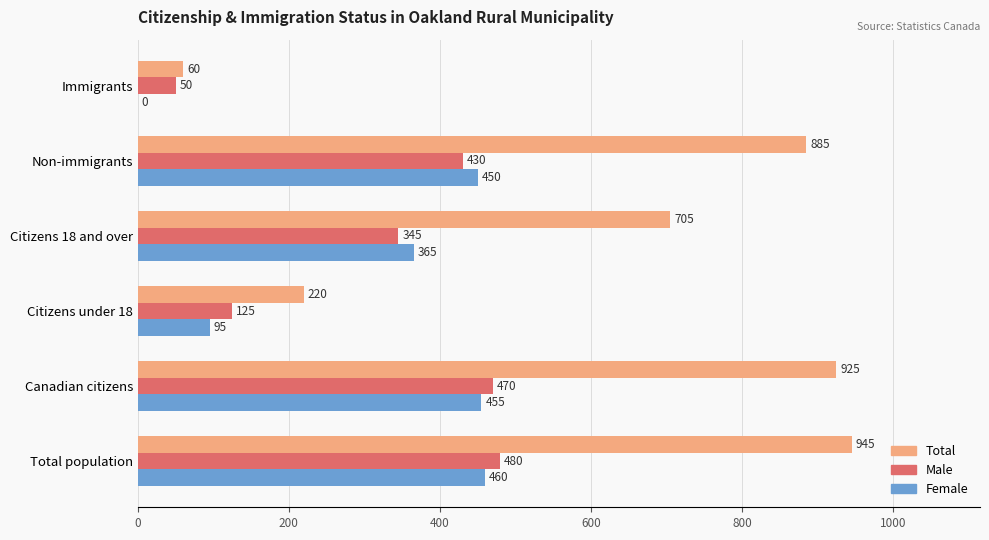

Between Non-immigrants and Immigrants, which series saw the biggest shift?

Total